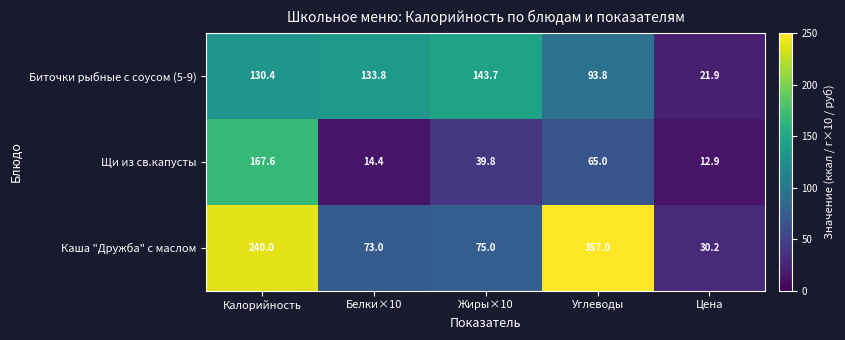

What is the difference between the maximum and minimum values in the Биточки рыбные с соусом (5-9) series?

121.8